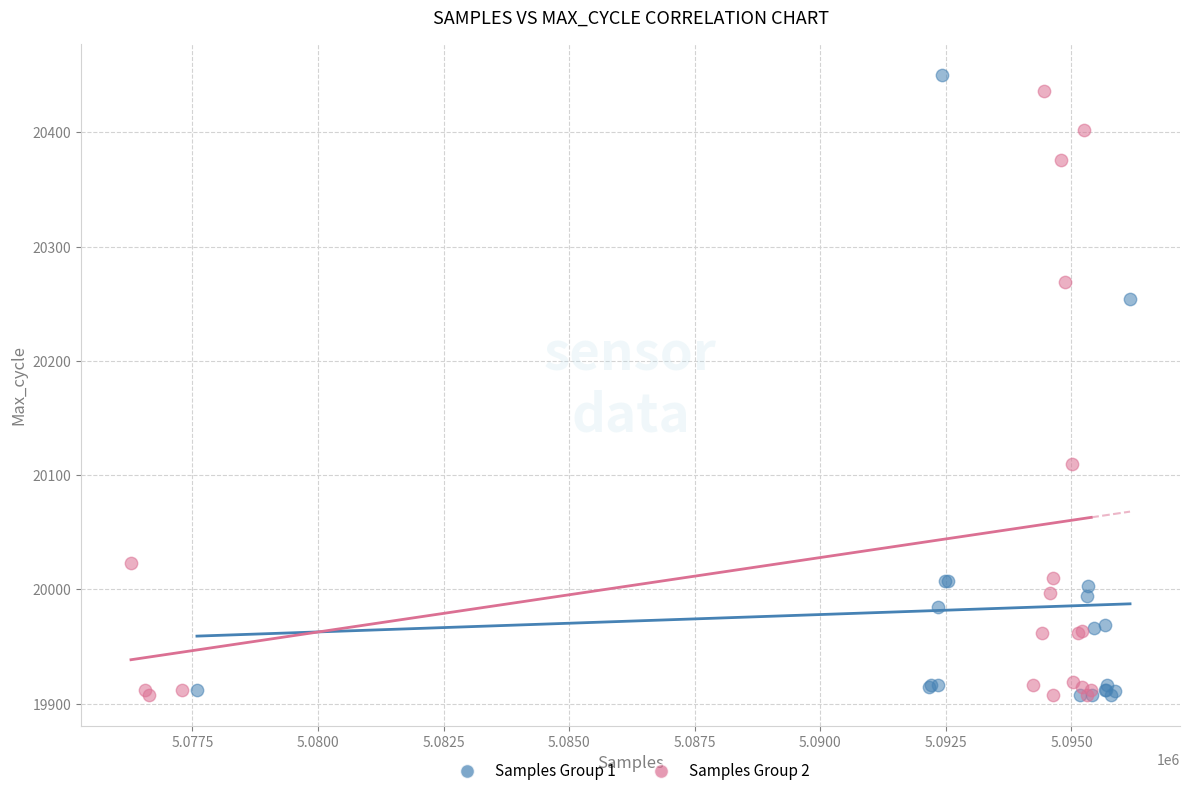

Which series has the widest spread of Y values?

Samples Group 1